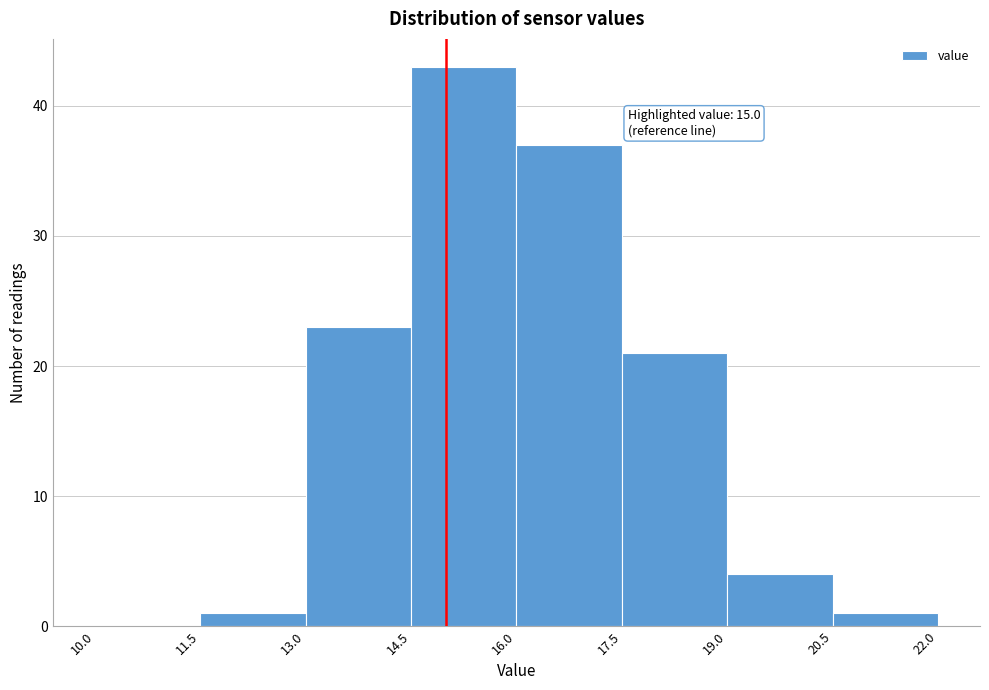

Over which range of the x-axis is the bar tallest?

14.5 to 16.0